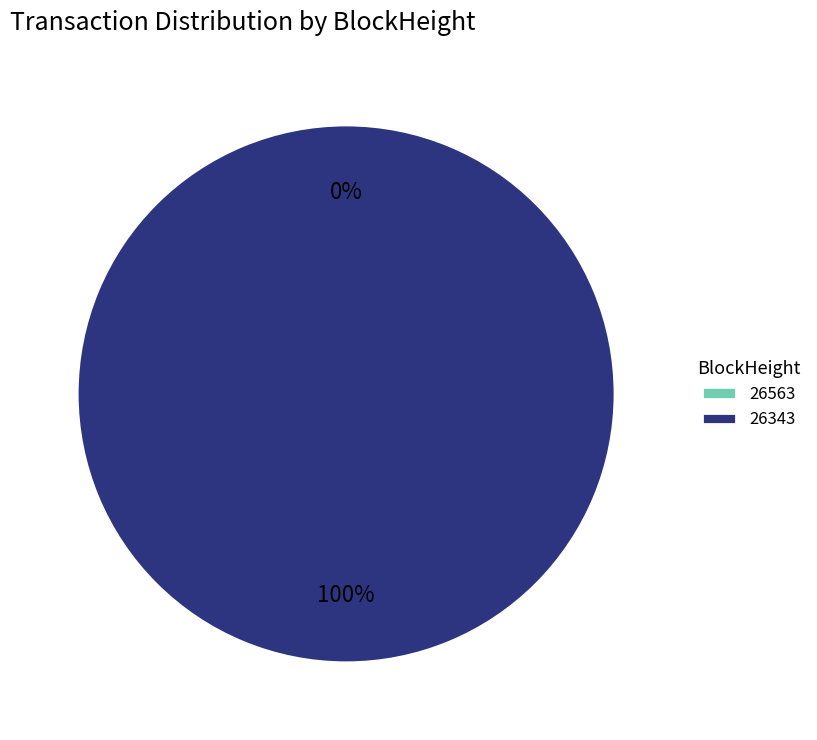

How many segments does this pie chart have?

2